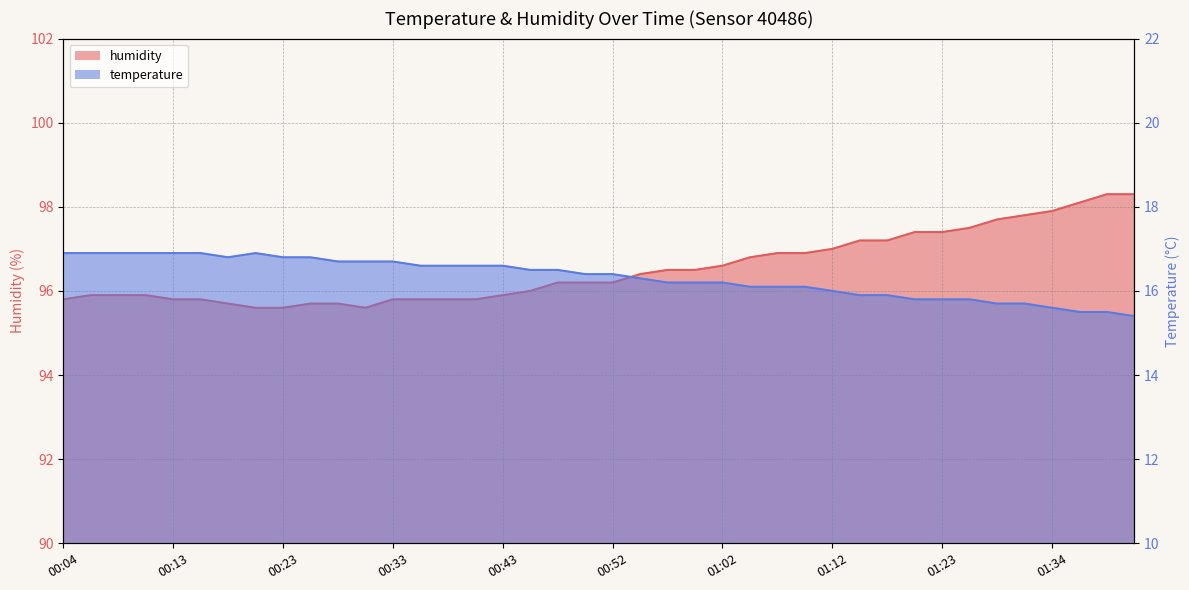

What position from the left is 01:15?

30